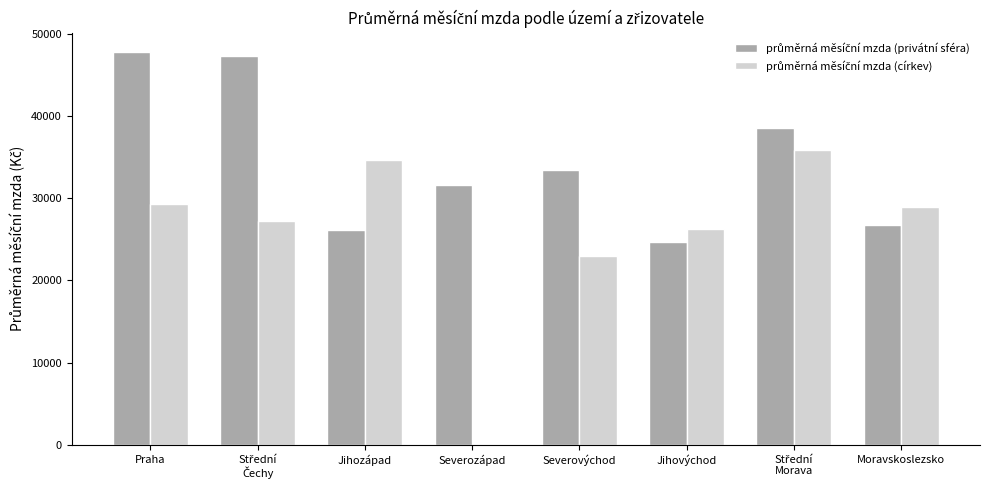

Is it true that průměrná měsíční mzda (privátní sféra) equals 26813.1 at Moravskoslezsko?

True